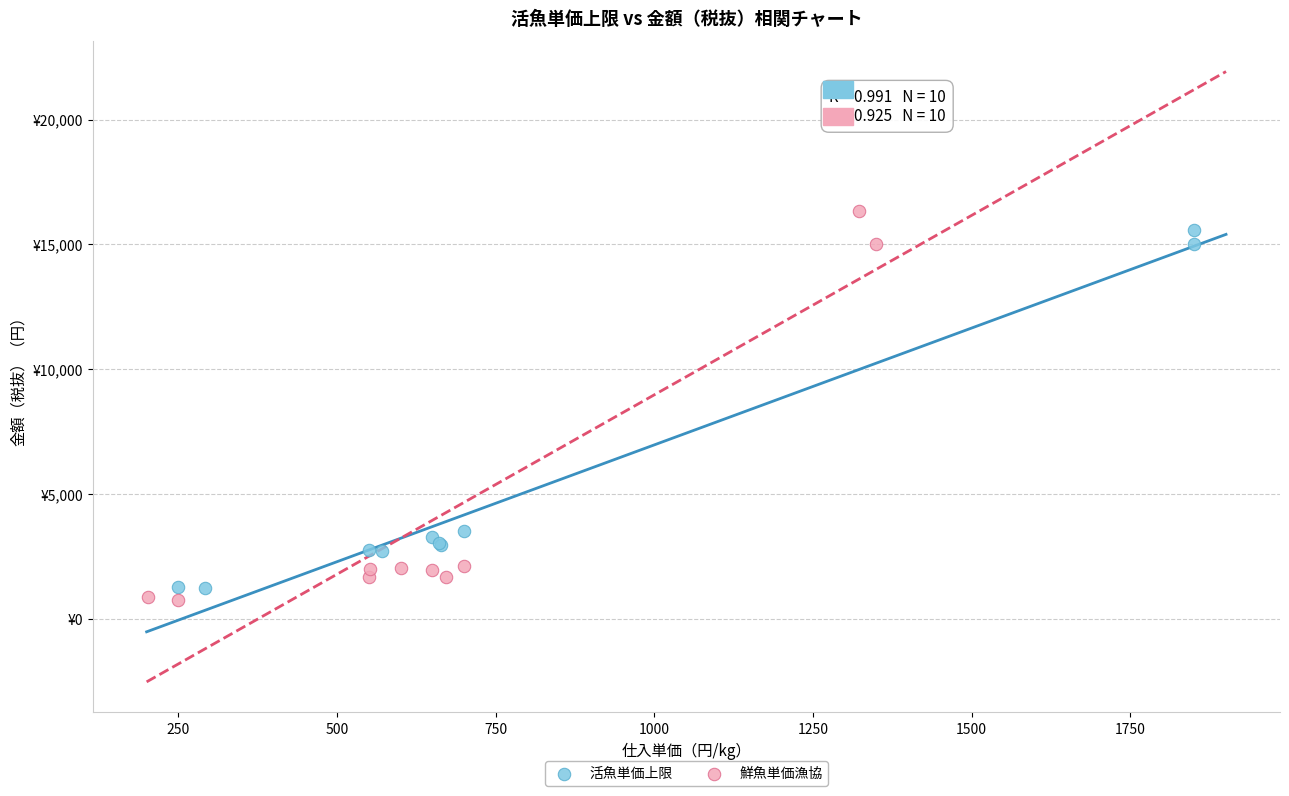

Which series reaches the maximum Y coordinate?

鮮魚単価漁協